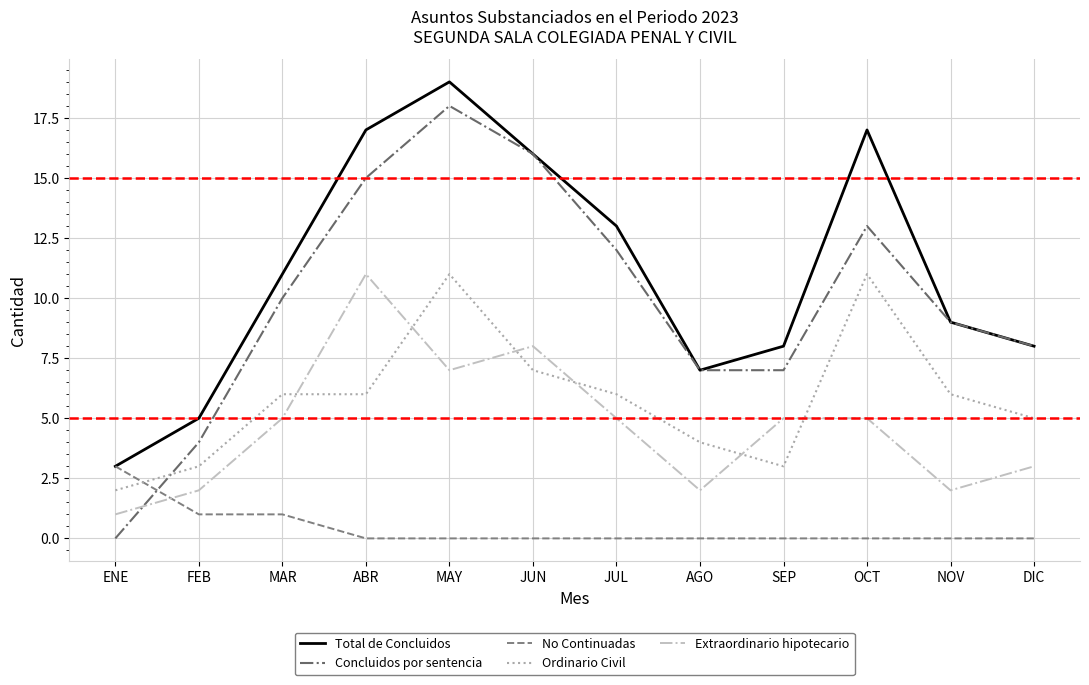

What is the difference between the highest and lowest values at MAY?

19